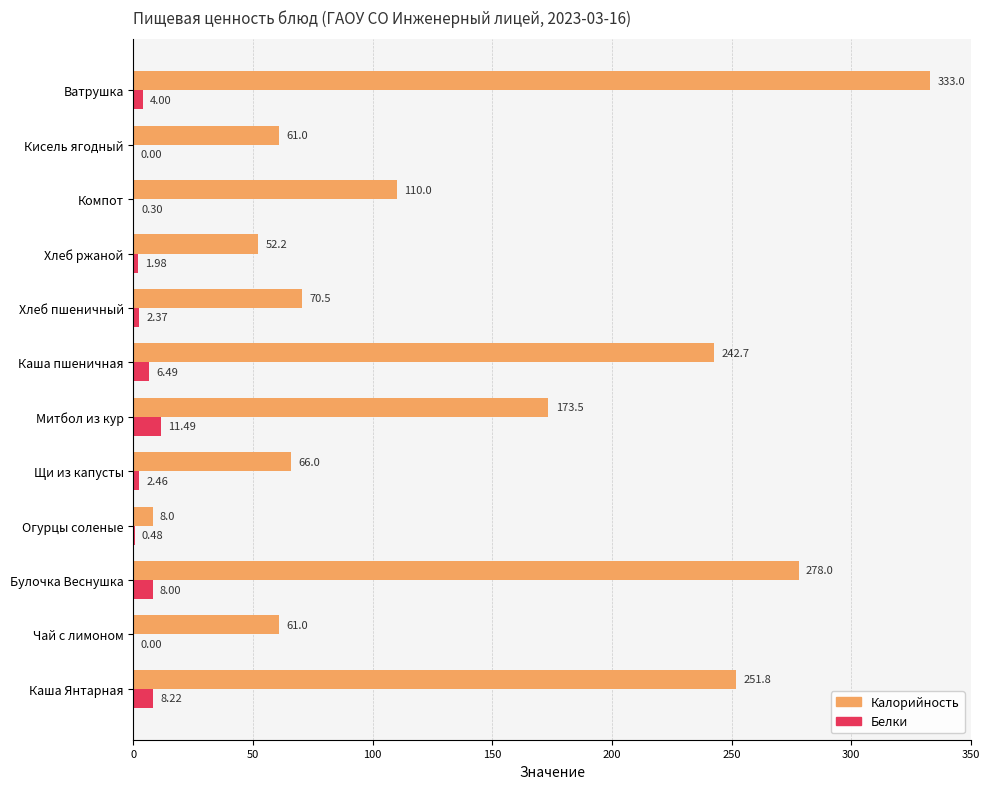

Between Огурцы соленые and Кисель ягодный, which series saw the biggest shift?

Калорийность